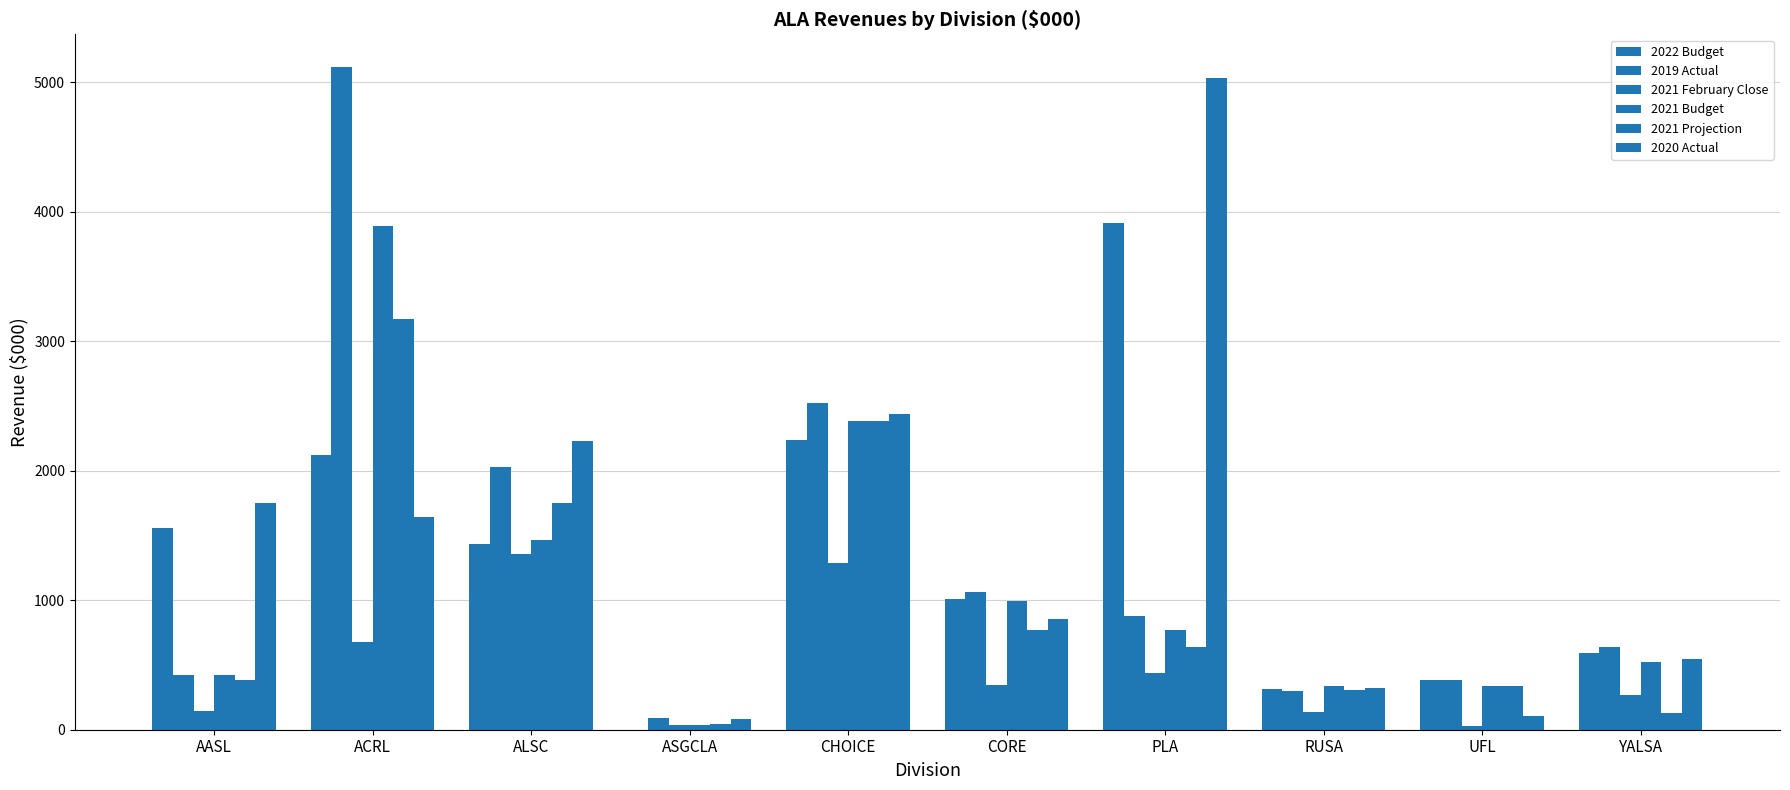

At which label is 2022 Budget closest to 1958?

ACRL